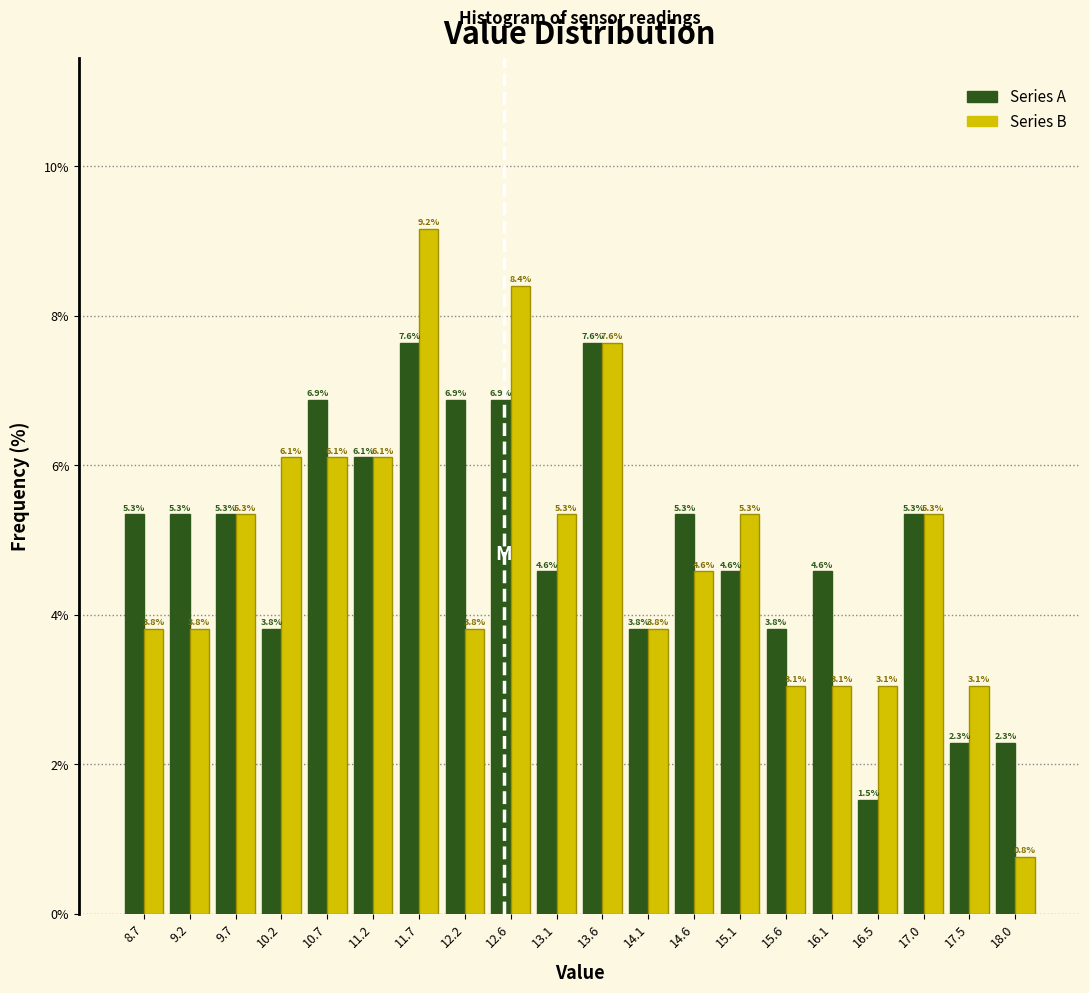

Reading left to right, transcribe this chart: for each range on the x-axis, give the height of each series' bar. The bar edges are not printed on the chart, so give them approximately, as read against the axis.

8.50 to 9.00: Series A=5.3	Series B=3.8
9.00 to 9.50: Series A=5.3	Series B=3.8
9.50 to 9.95: Series A=5.3	Series B=5.3
9.95 to 10.45: Series A=3.8	Series B=6.1
10.45 to 10.95: Series A=6.9	Series B=6.1
10.95 to 11.45: Series A=6.1	Series B=6.1
11.45 to 11.90: Series A=7.6	Series B=9.2
11.90 to 12.40: Series A=6.9	Series B=3.8
12.40 to 12.90: Series A=6.9	Series B=8.4
12.90 to 13.40: Series A=4.6	Series B=5.3
13.40 to 13.85: Series A=7.6	Series B=7.6
13.85 to 14.35: Series A=3.8	Series B=3.8
14.35 to 14.85: Series A=5.3	Series B=4.6
14.85 to 15.35: Series A=4.6	Series B=5.3
15.35 to 15.80: Series A=3.8	Series B=3.1
15.80 to 16.30: Series A=4.6	Series B=3.1
16.30 to 16.80: Series A=1.5	Series B=3.1
16.80 to 17.30: Series A=5.3	Series B=5.3
17.30 to 17.75: Series A=2.3	Series B=3.1
17.75 to 18.25: Series A=2.3	Series B=0.8